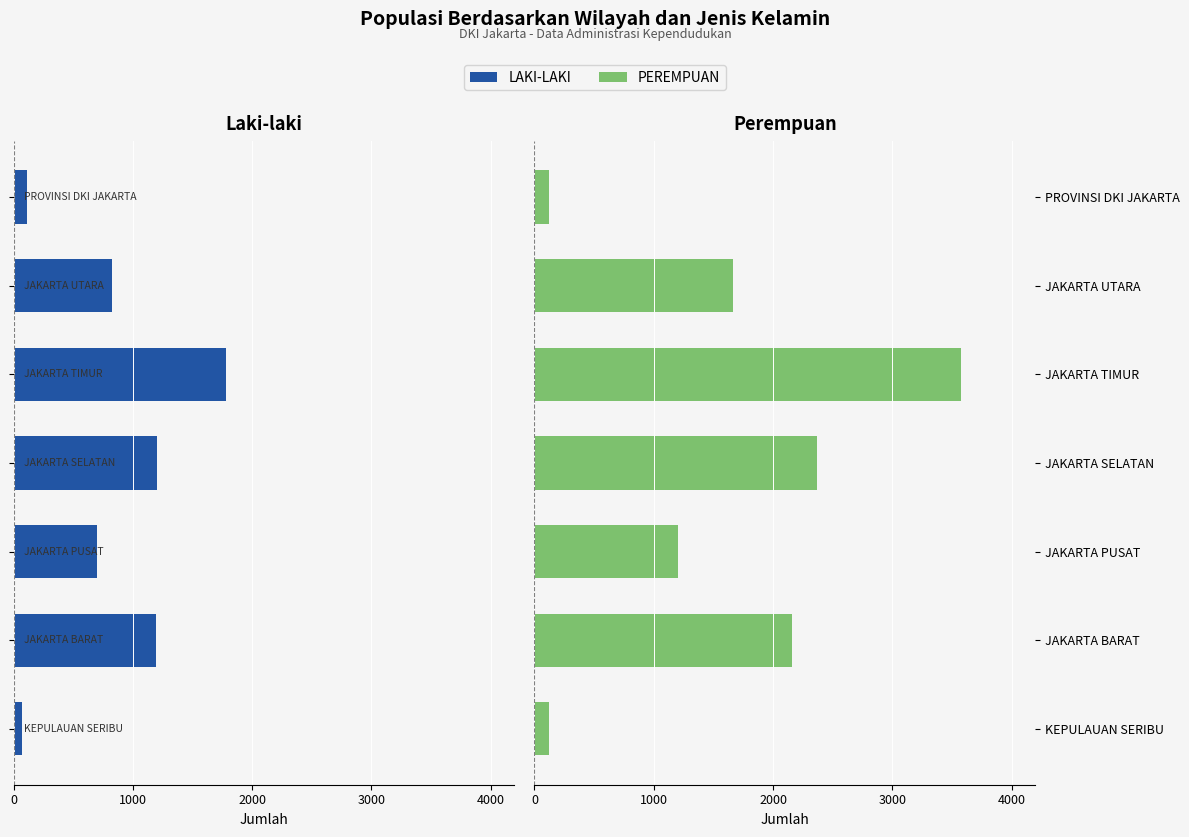

What is the maximum value for PEREMPUAN?

3577